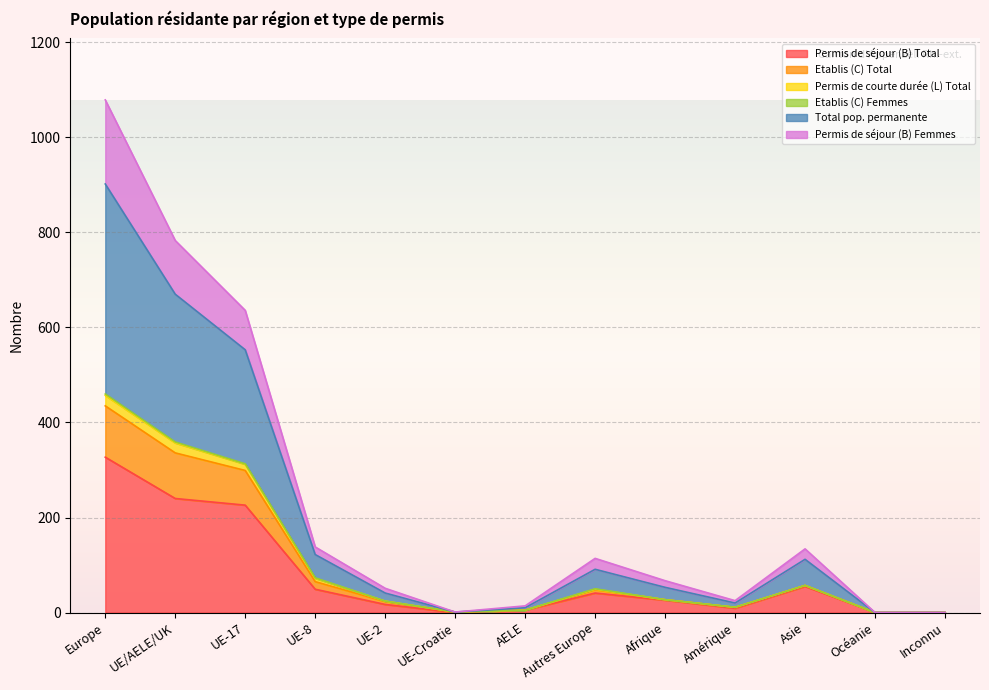

Which category has the highest value in the Permis de séjour (B) Total series?

Europe